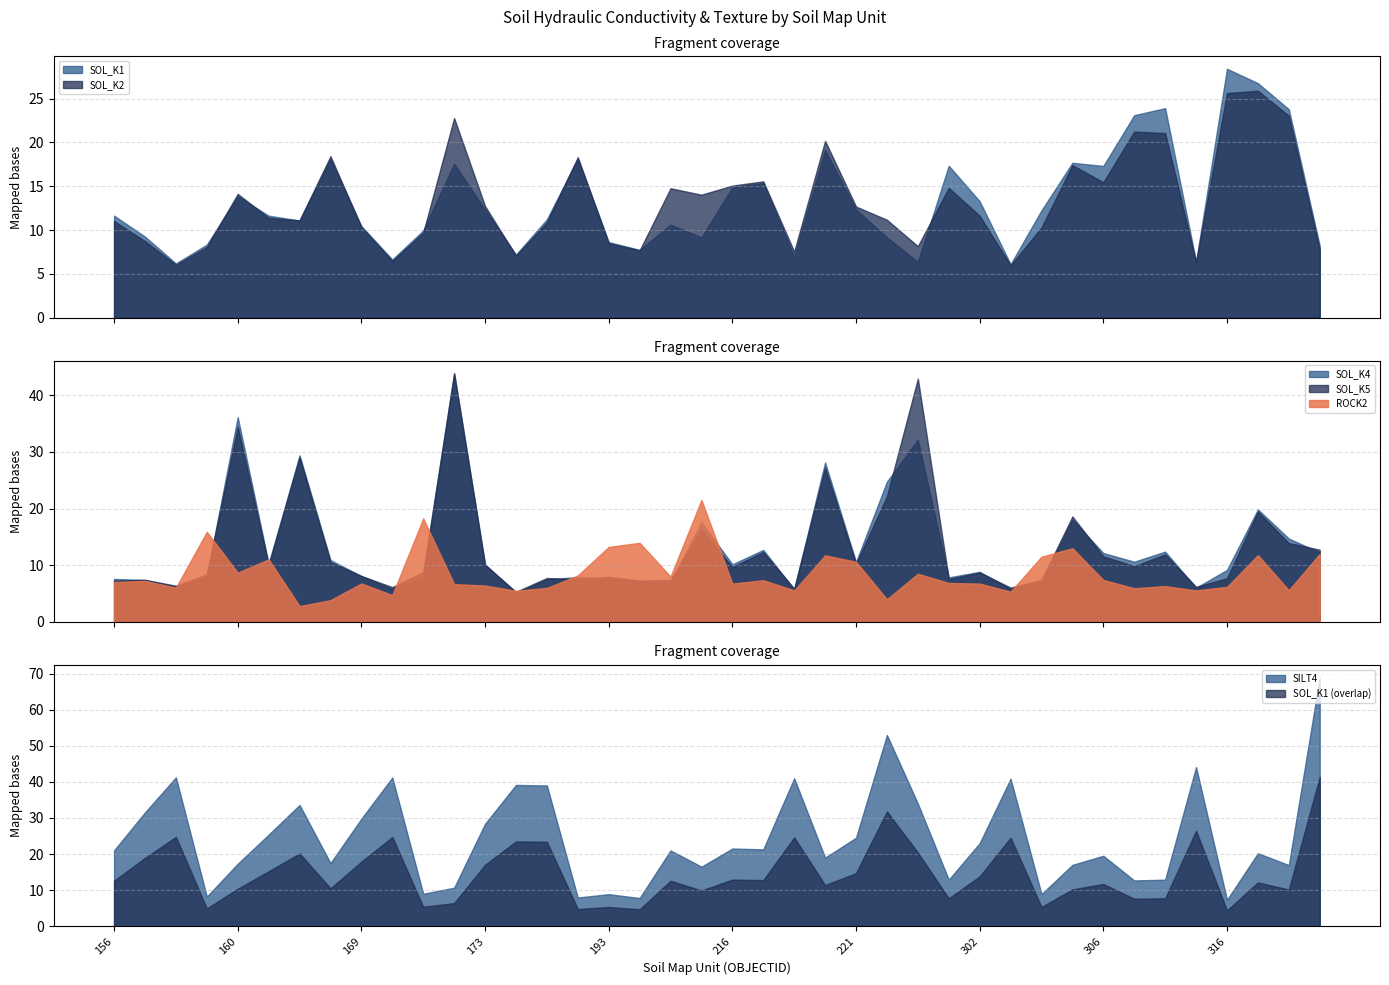

Is the value of SILT4 at 304 greater than the value of SOL_K2 at 304?

No